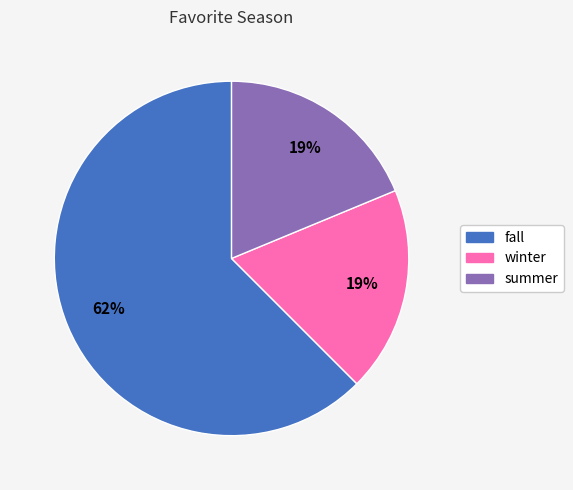

To the nearest percent, what is the average slice percentage?

33%